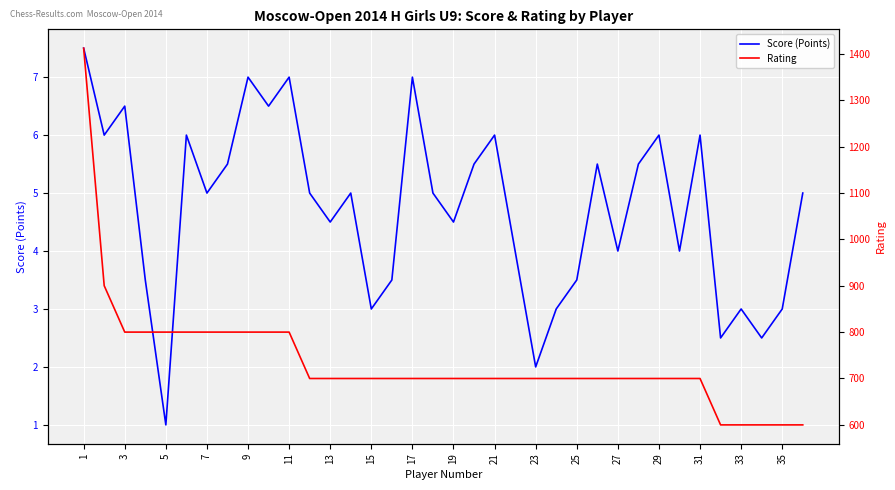

What is the value of the Rating point at the 8th from the left?

800.0